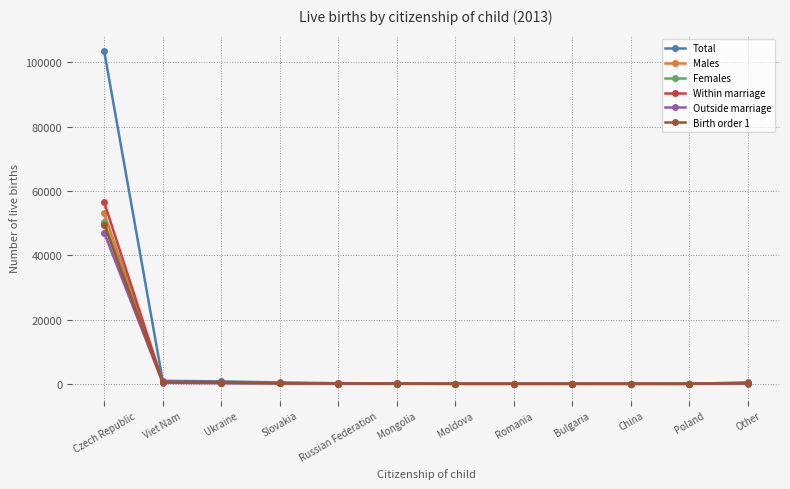

The value of Males at Russian Federation is 104. True or false?

True